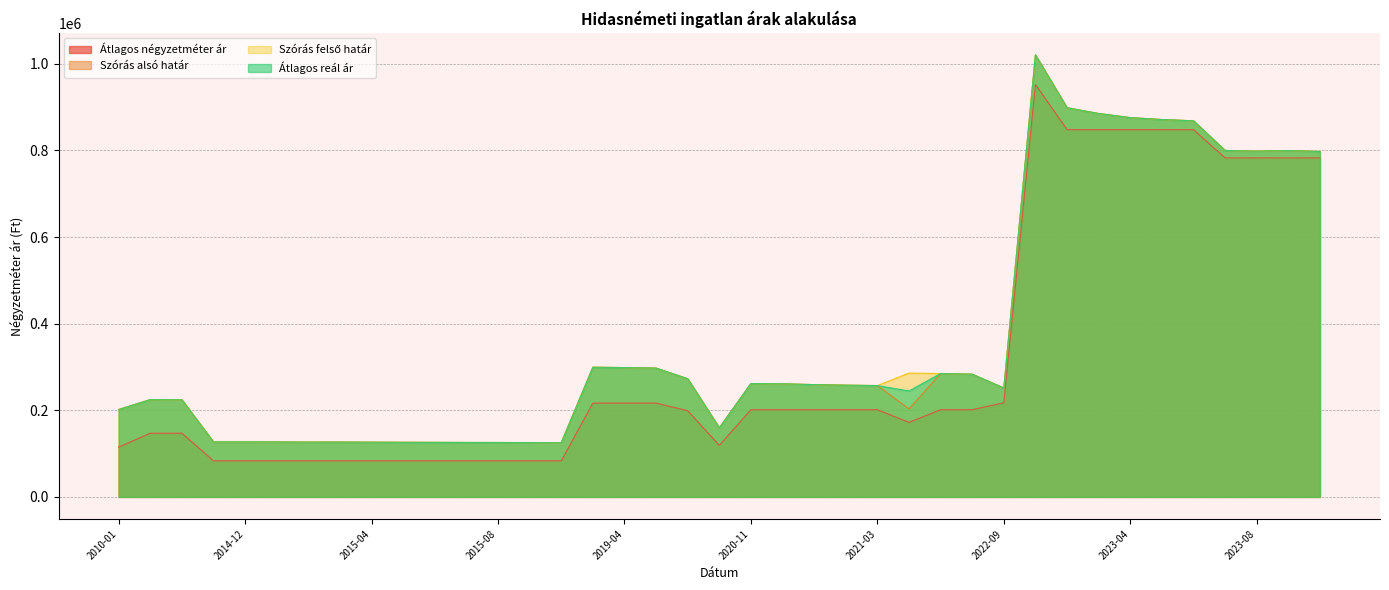

At which label does Szórás alsó határ reach its peak?

2023-01